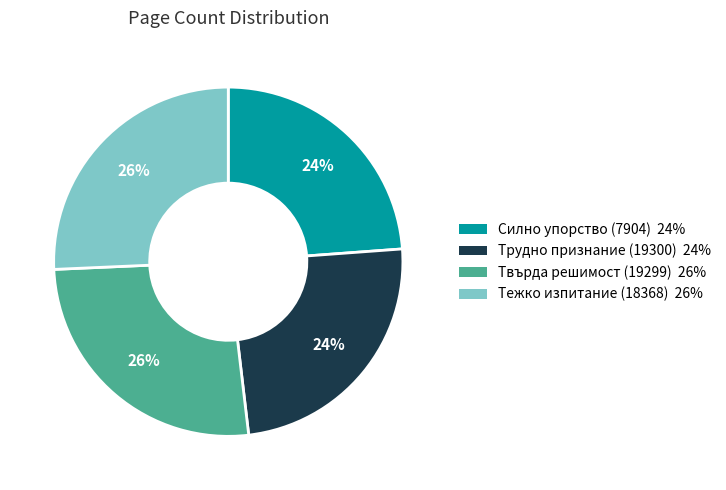

To the nearest percent, what is the difference between the largest and smallest slice percentages?

2%